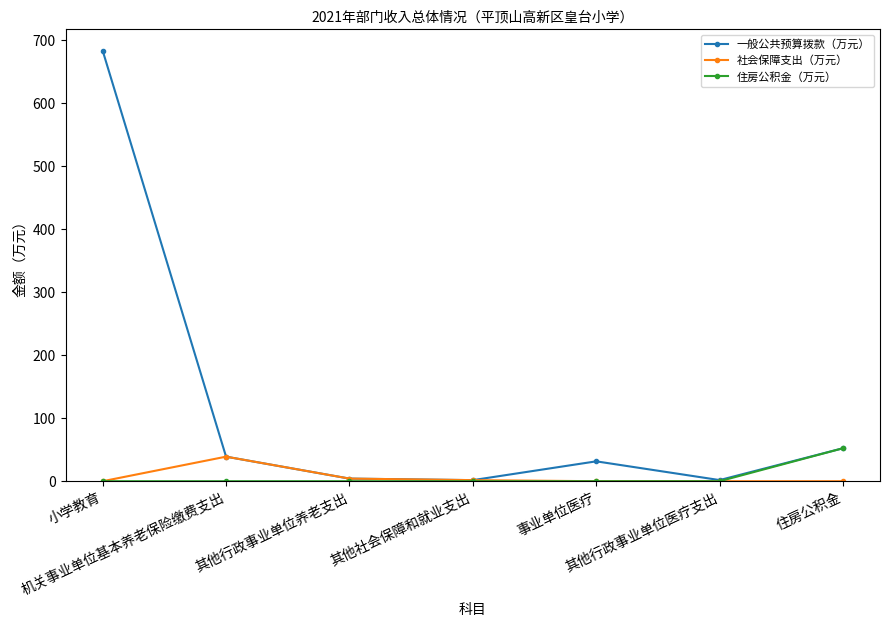

What is the average value of the 社会保障支出（万元） series?

6.4